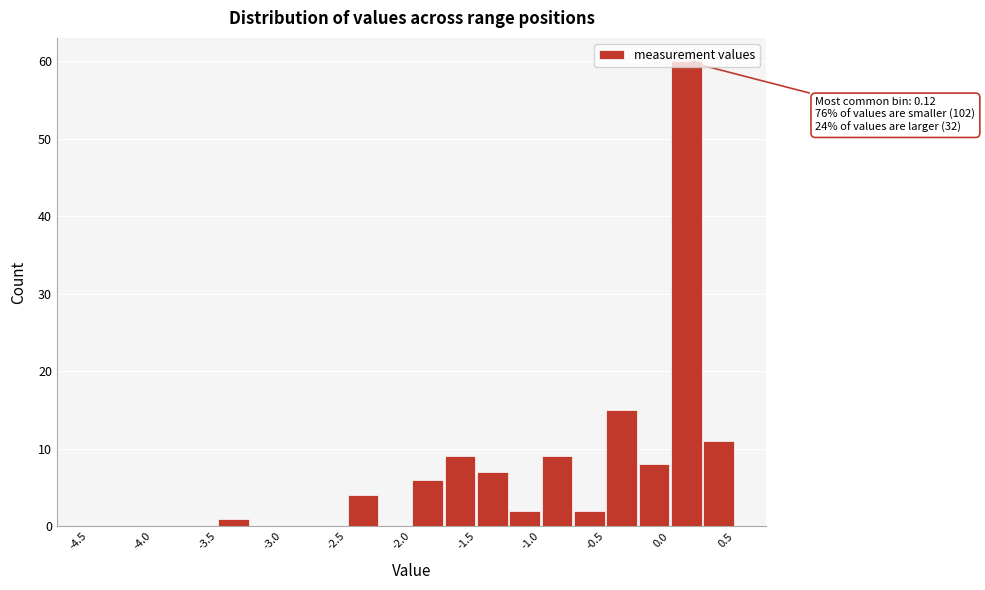

Which range on the x-axis has the tallest bar?

0.00 to 0.25